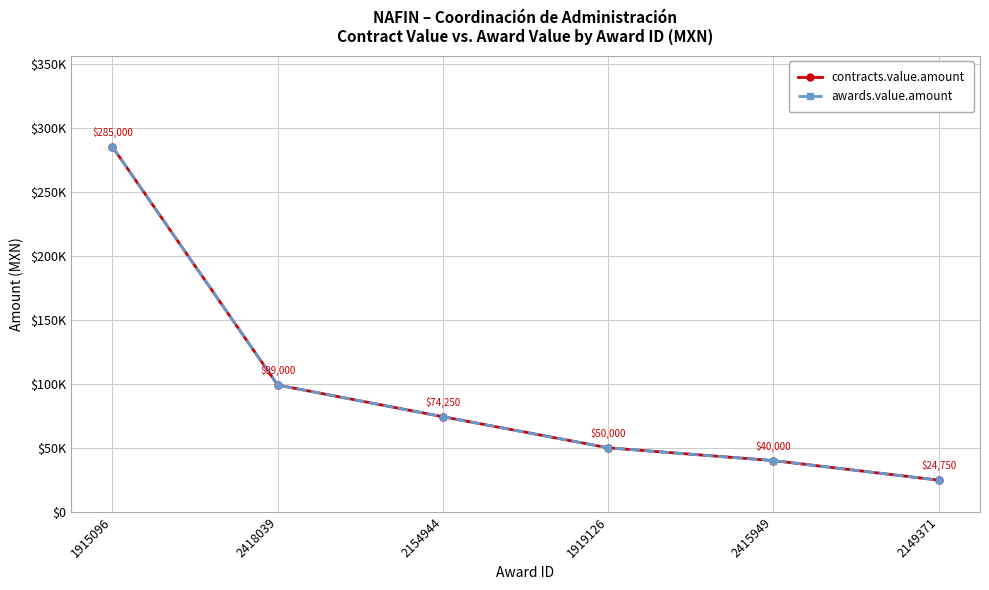

What is the smallest value displayed?

24750